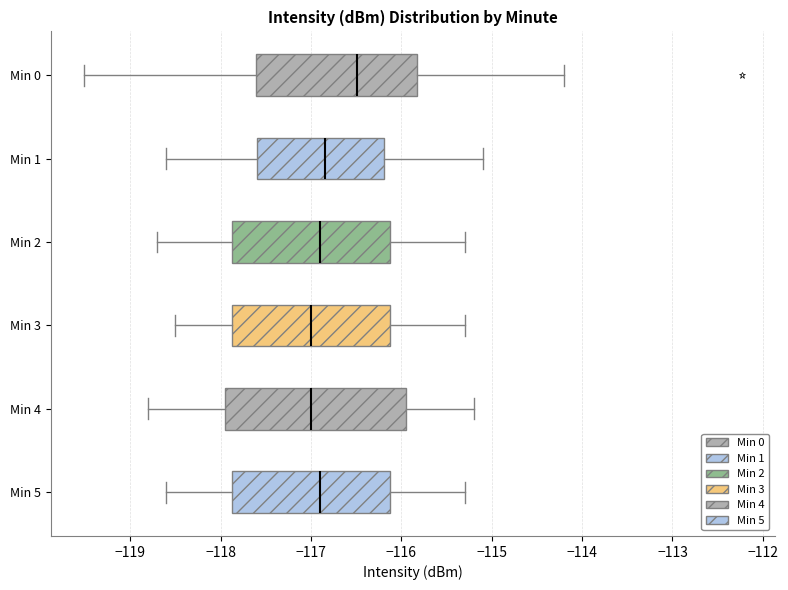

Which box is the widest, from its left edge to its right edge?

Min 4